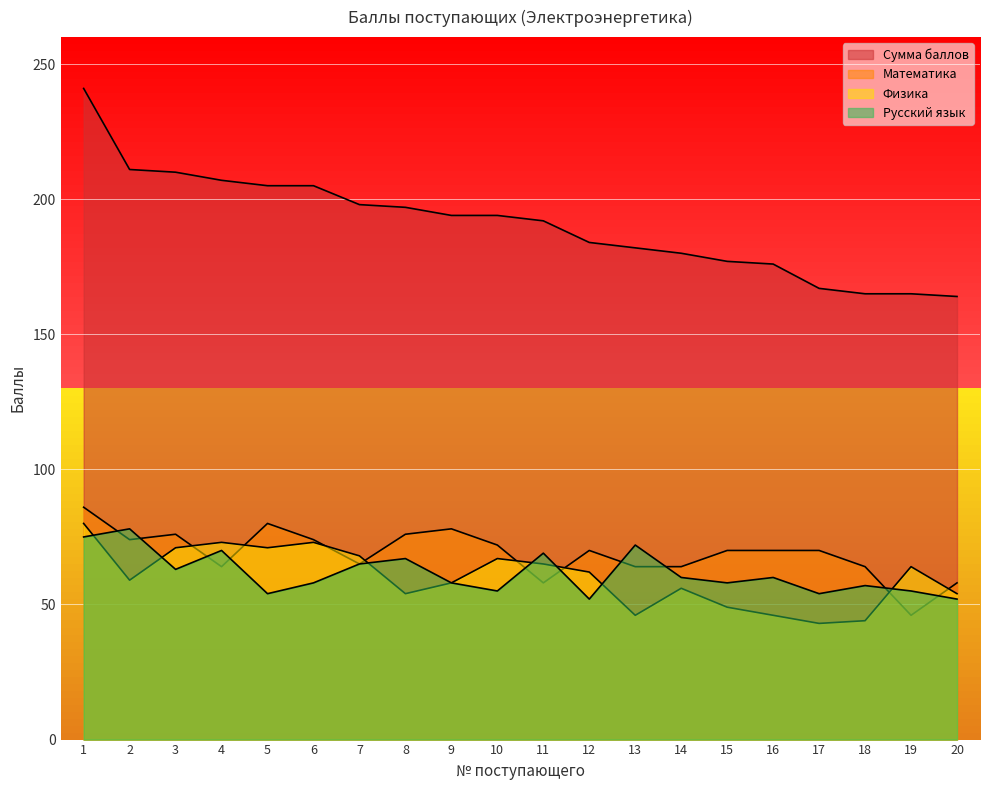

What is the value of the Математика point at the 15th from the left?

70